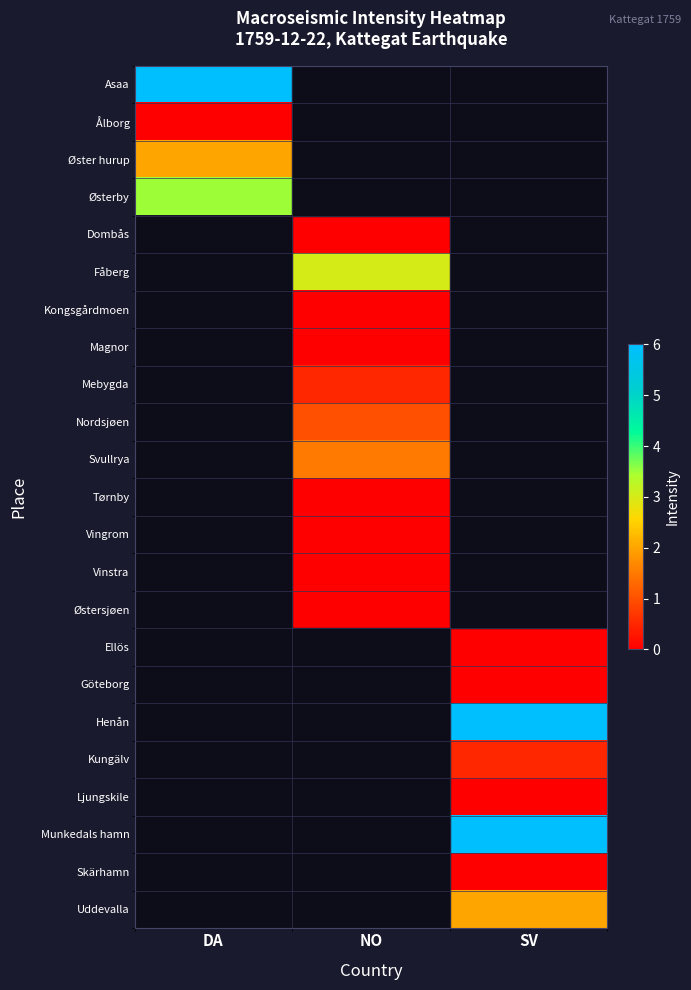

Read the Nordsjøen value at NO.

1.0